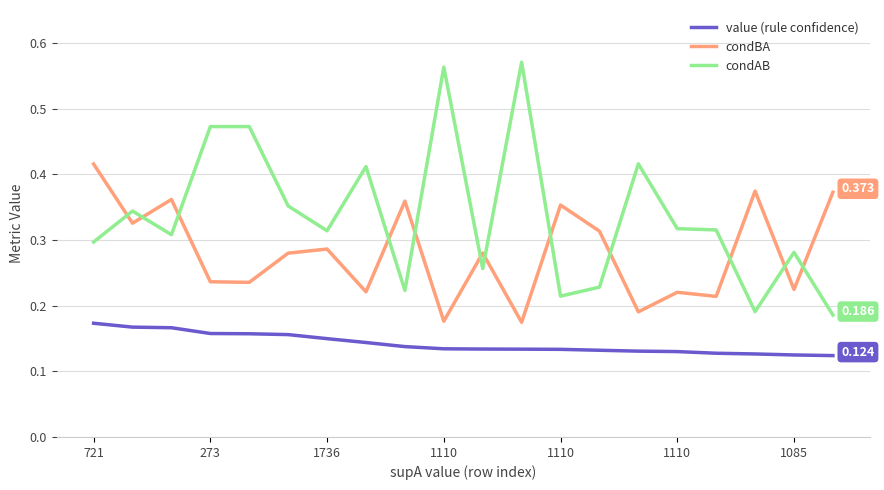

Which series has the largest range (max minus min)?

condAB